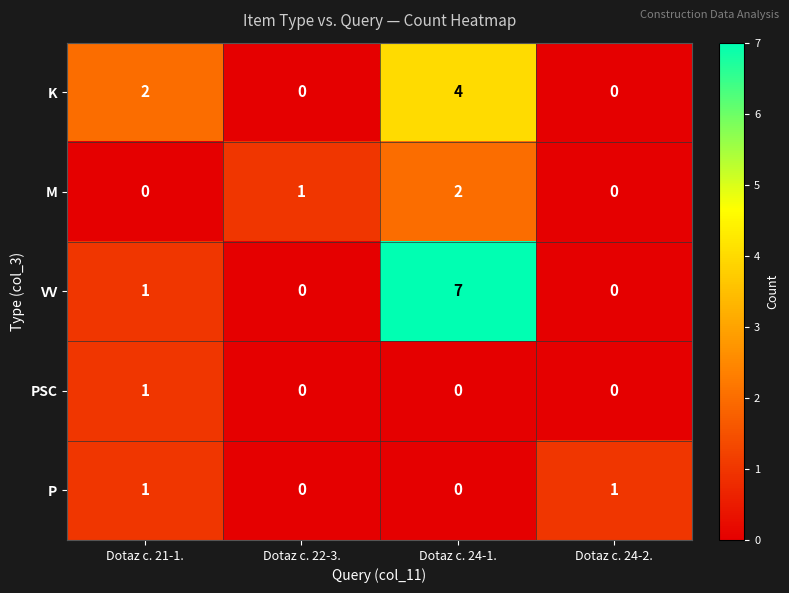

Is the value of VV at Dotaz c. 22-3. greater than the value of P at Dotaz c. 21-1.?

No